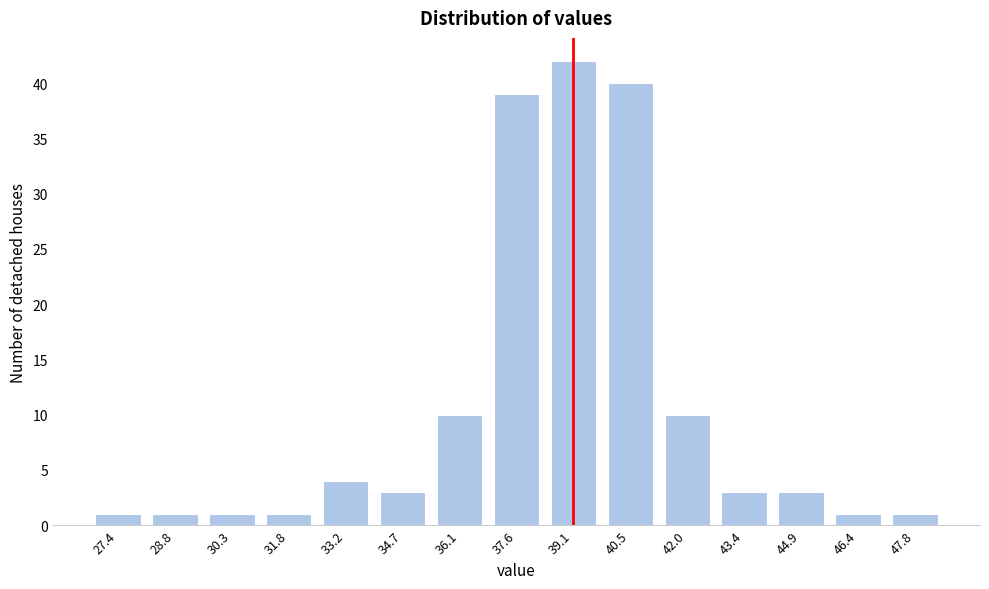

Reading right to left, what are all the values shown in this chart?

1	1	3	3	10	40	42	39	10	3	4	1	1	1	1